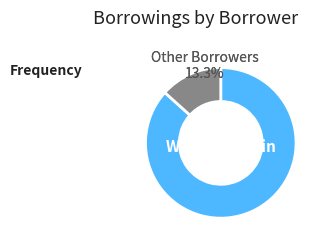

Combined, do William Martin and Other Borrowers account for over 50%?

Yes